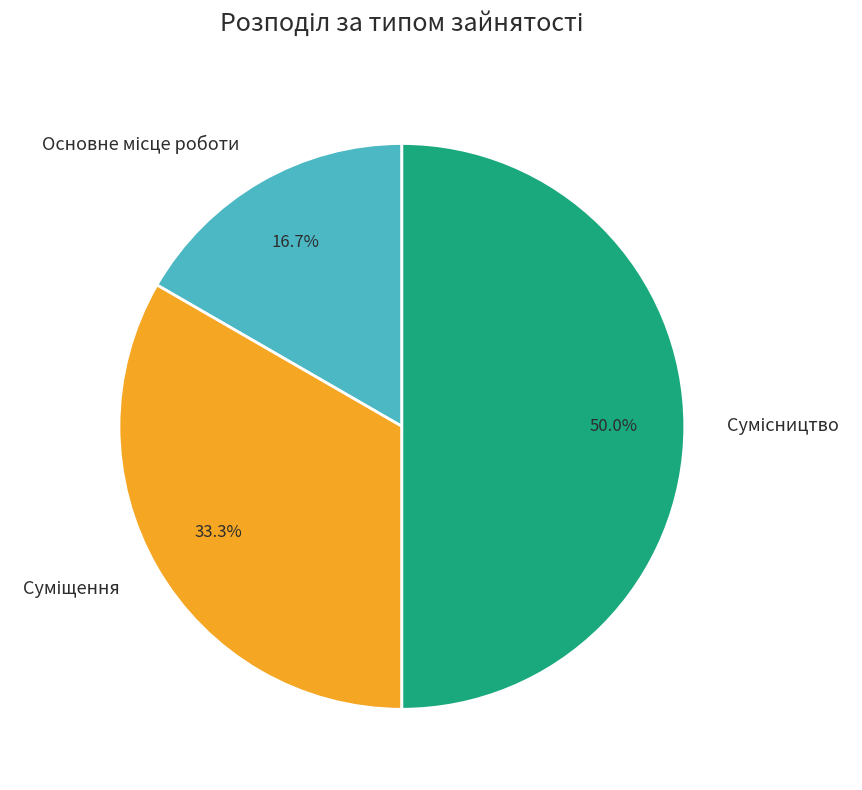

Is there any slice that represents more than half of the pie?

No